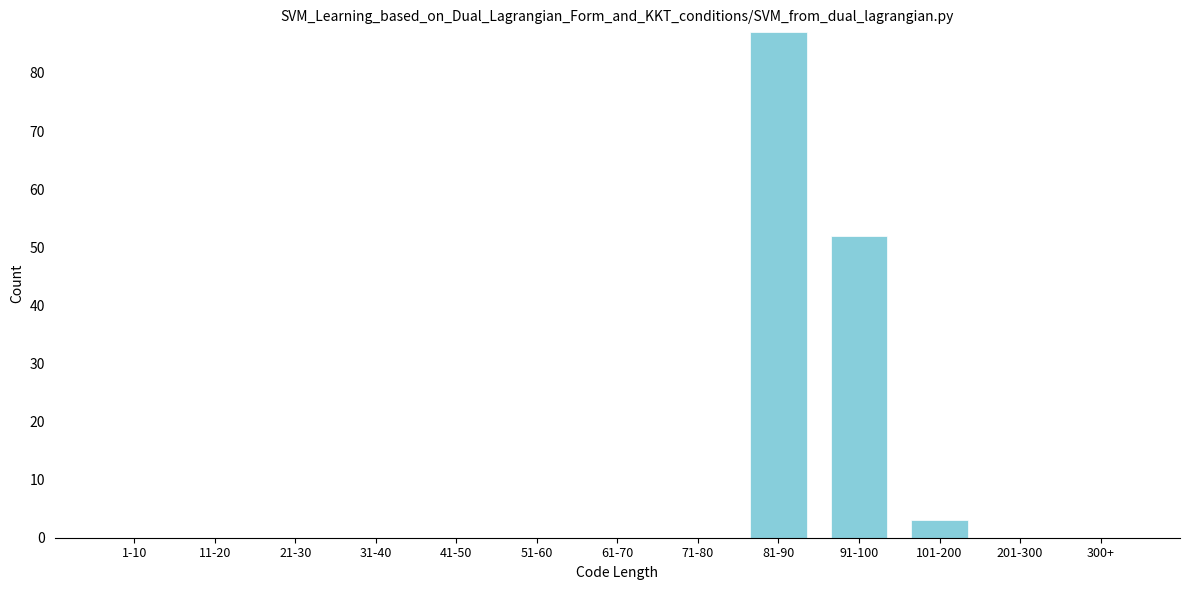

Reading left to right, extract all data points from this chart.

1-10=0	11-20=0	21-30=0	31-40=0	41-50=0	51-60=0	61-70=0	71-80=0	81-90=87	91-100=52	101-200=3	201-300=0	300+=0